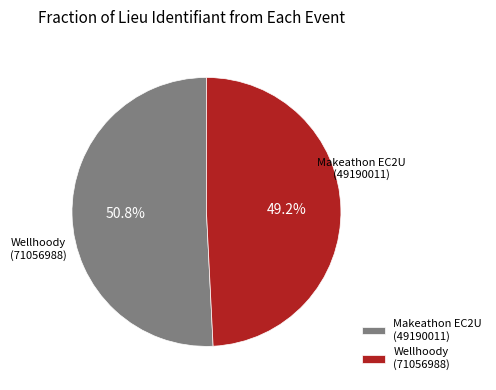

How many segments does this pie chart have?

2